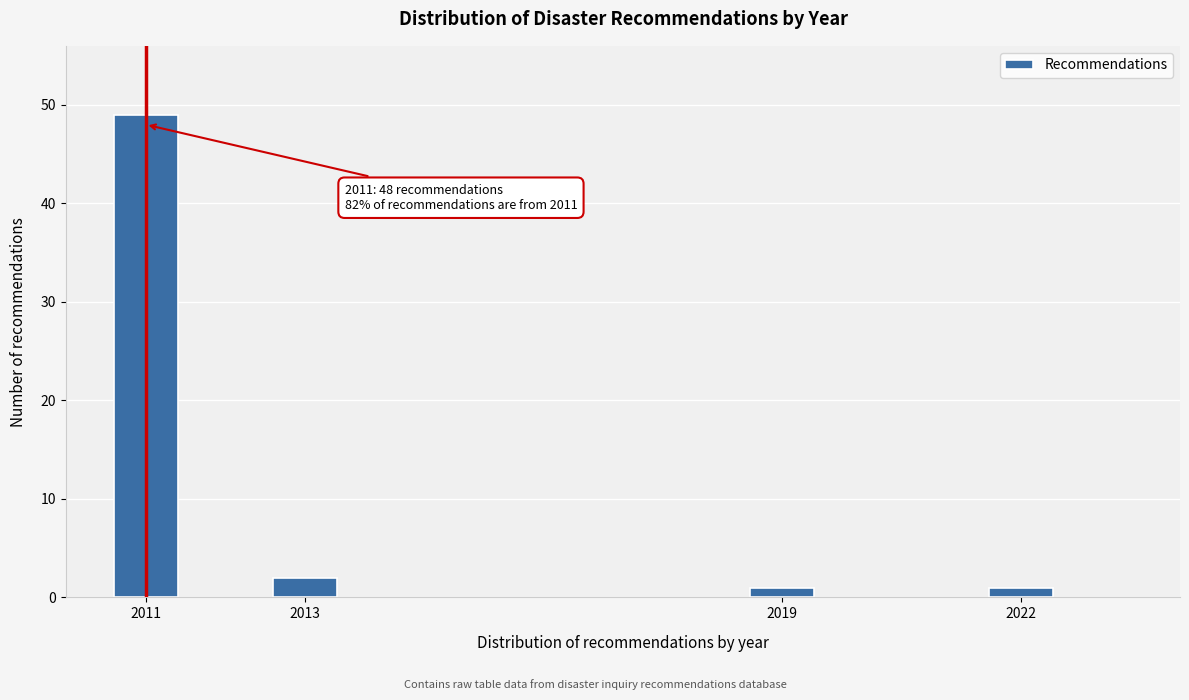

Reading right to left, what are all the values shown in this chart?

2022=1	2019=1	2013=2	2011=49